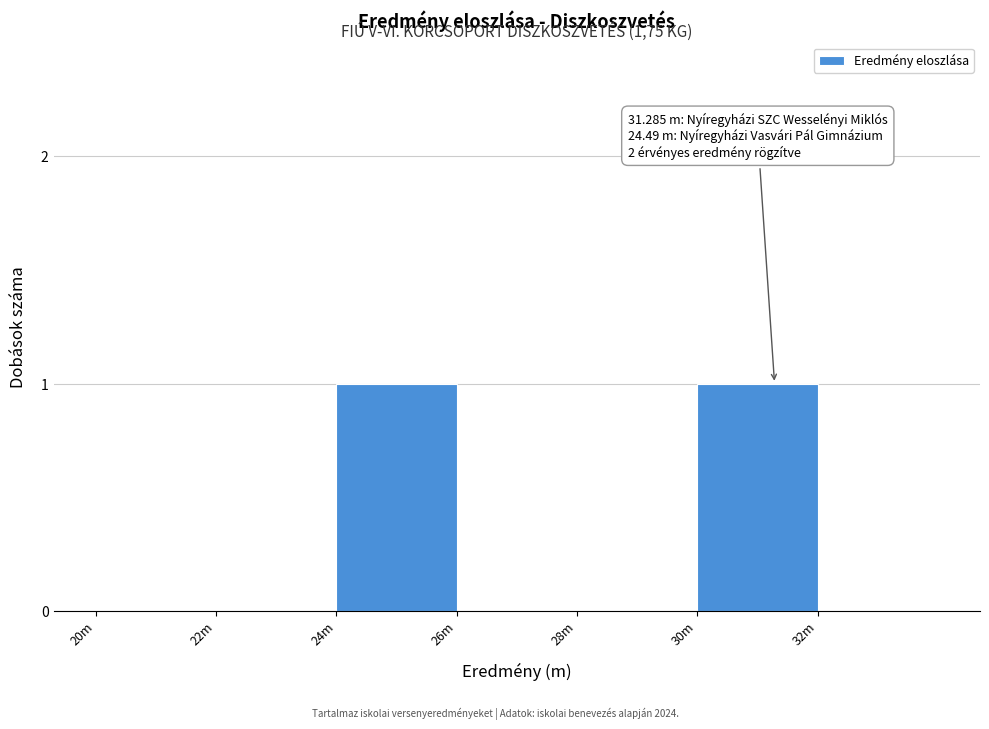

Reading left to right, transcribe all the data shown in this chart.

20m=0	22m=0	24m=1	26m=0	28m=0	30m=1	32m=0